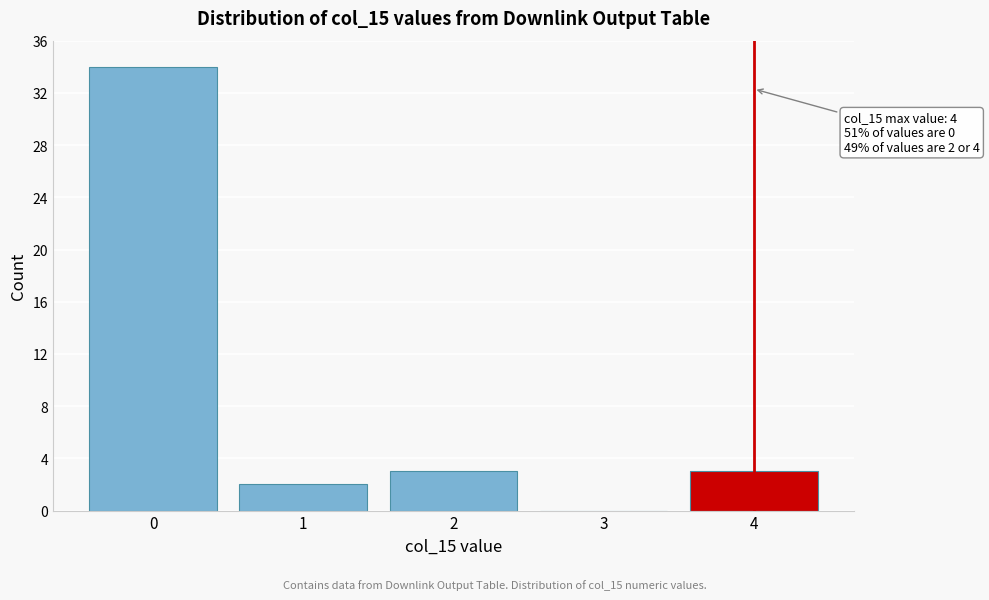

Reading left to right, transcribe all the data shown in this chart.

0=34	1=2	2=3	3=0	4=3